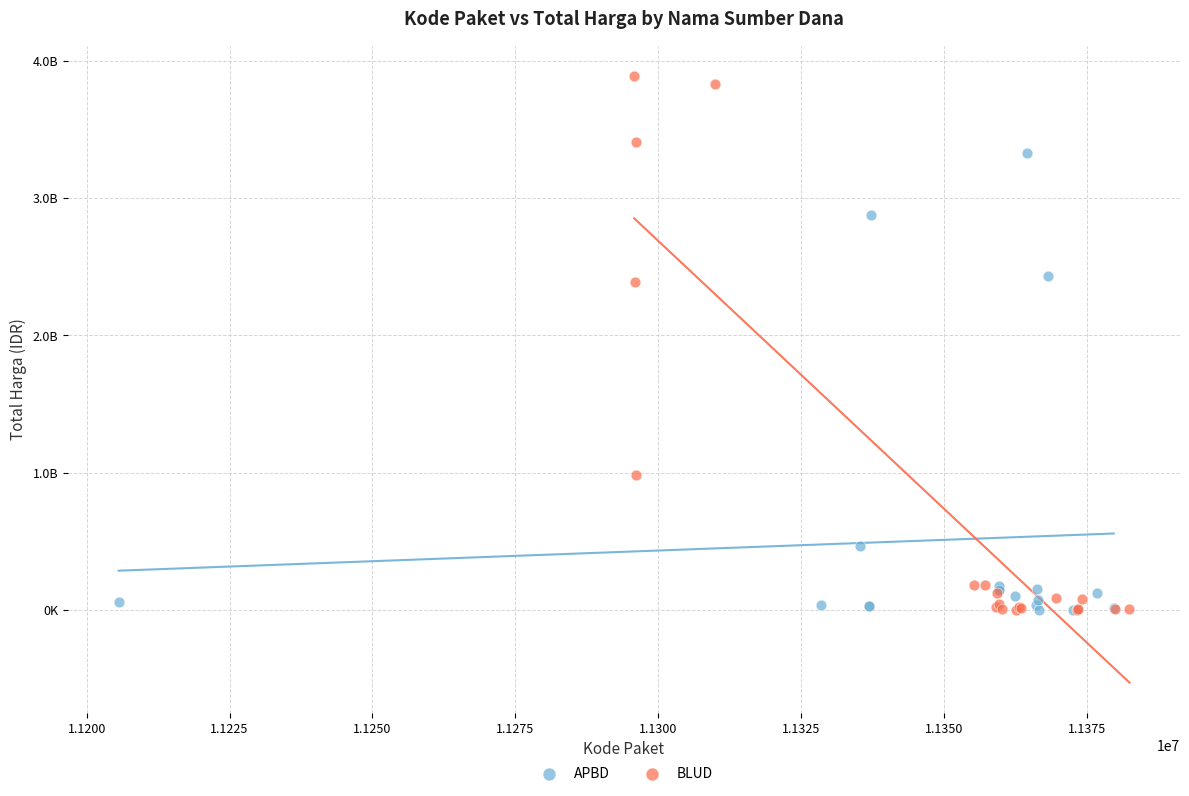

Which series reaches the maximum Y coordinate?

BLUD